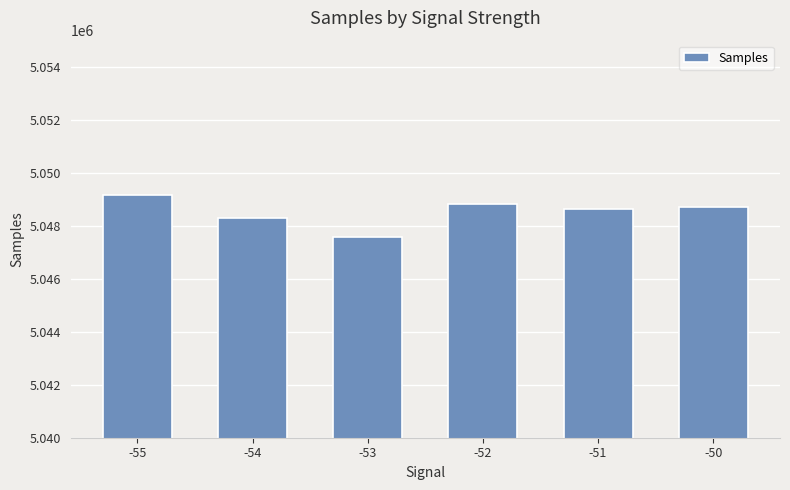

What is the smallest value displayed?

5047597.0